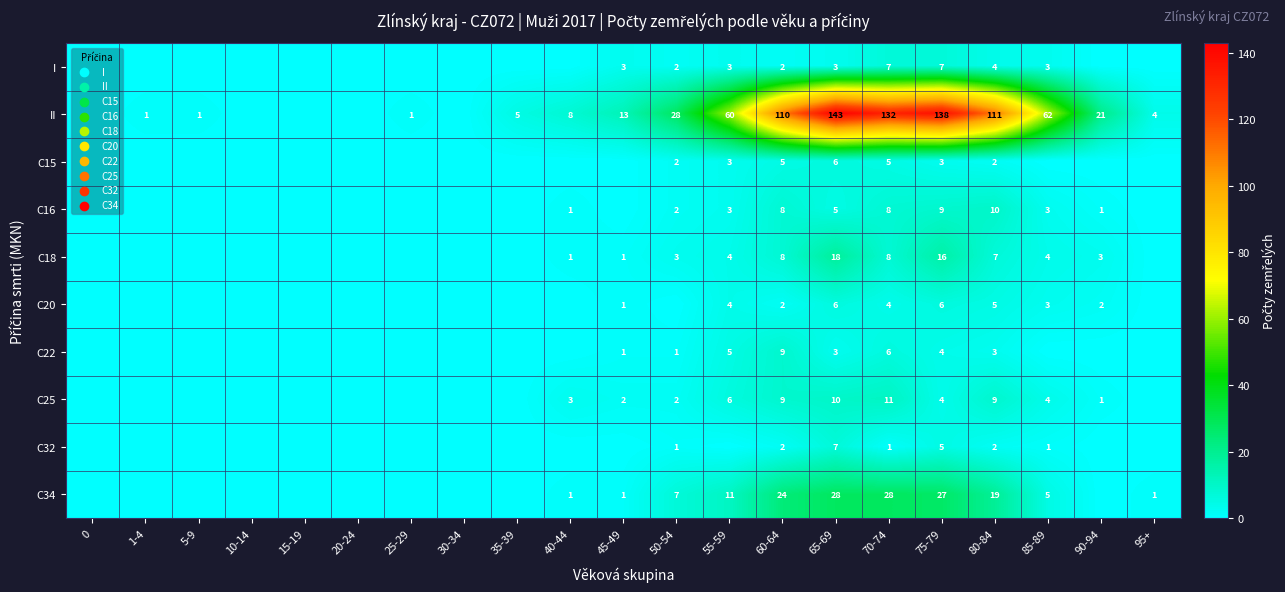

The value of C16 at 70-74 is 5. True or false?

False